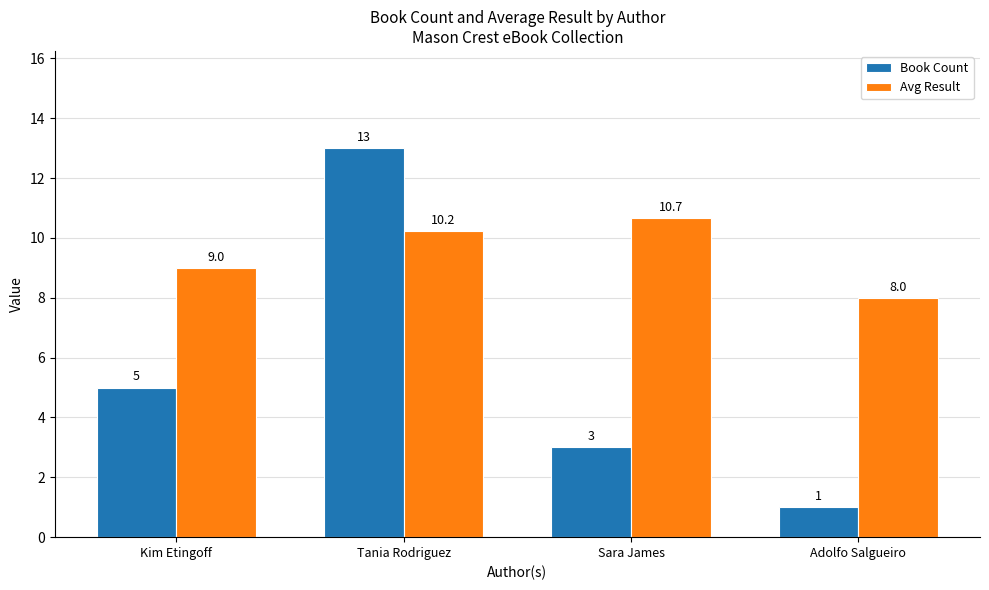

The Book Count series shows 5.0 at Kim Etingoff. True or false?

True